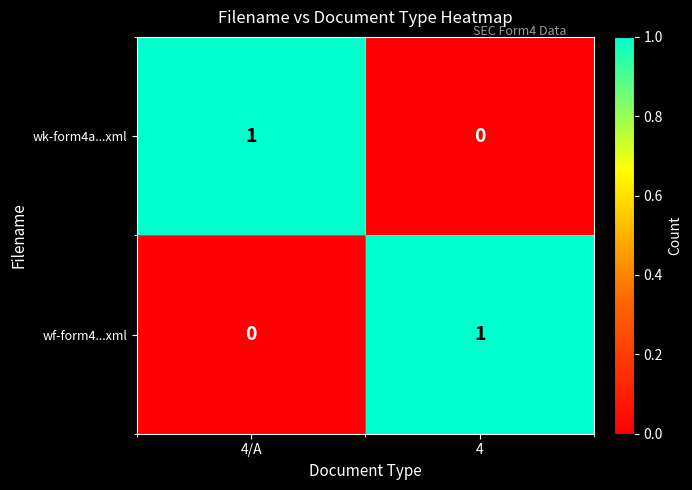

Reading left to right, transcribe all the data shown in this chart.

wk-form4a...xml: 4/A=1	4=0
wf-form4...xml: 4/A=0	4=1